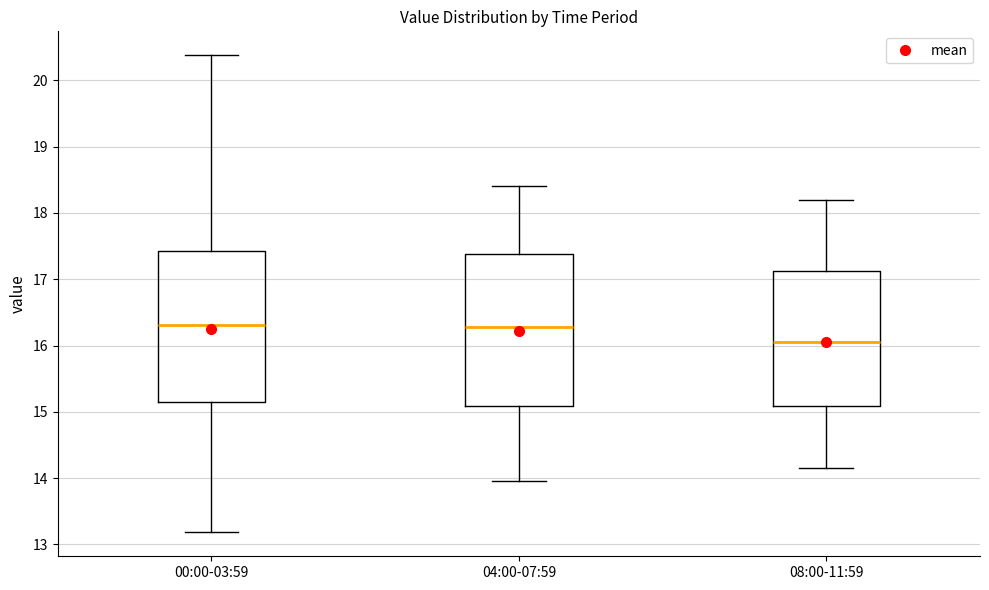

Reading left to right, transcribe this box plot: for each box, give where its median line is, the range the box spans, and where its two whiskers end, as read against the y-axis. The values are not printed on the chart, so give them approximately, as read against the axis.

00:00-03:59: median 16.3, box 15.2 to 17.4, whiskers 13.2 to 20.4
04:00-07:59: median 16.3, box 15.1 to 17.4, whiskers 14.0 to 18.4
08:00-11:59: median 16.1, box 15.1 to 17.1, whiskers 14.2 to 18.2